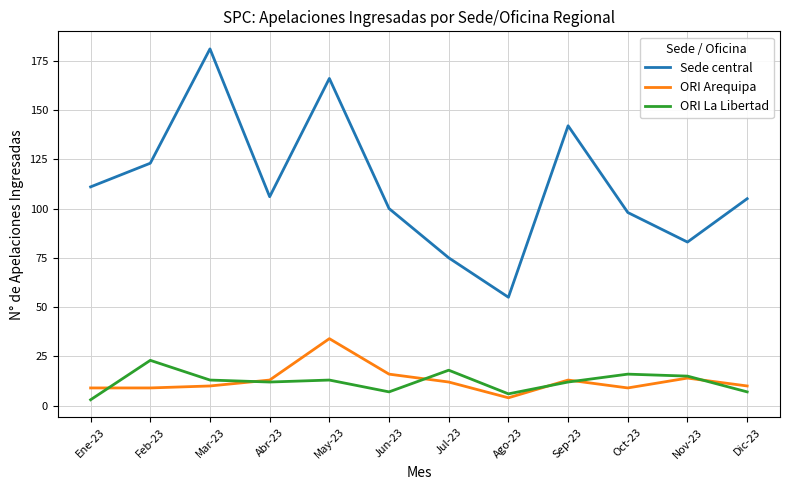

True or false: Sede central and ORI Arequipa intersect in this chart.

False